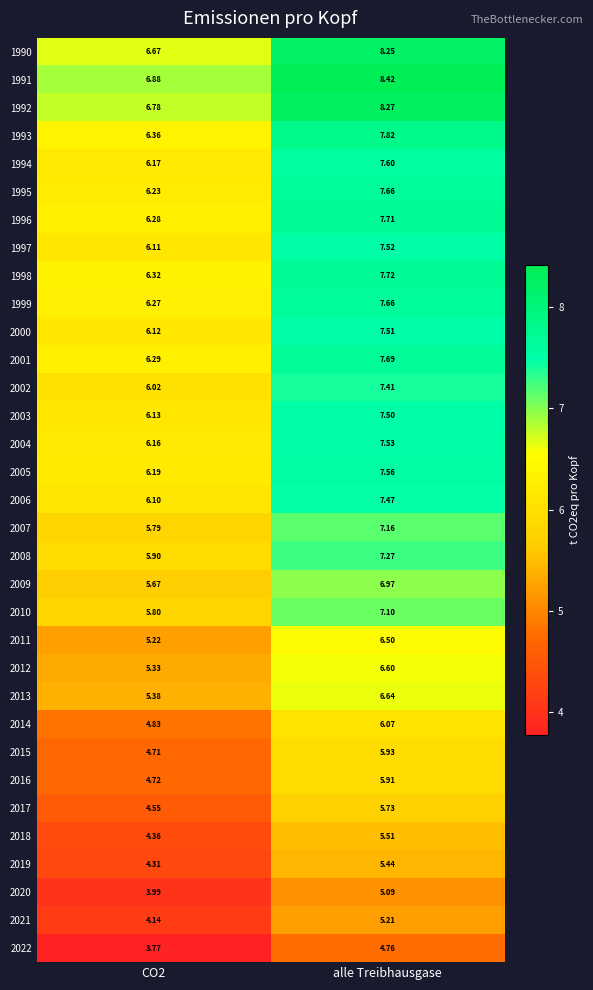

At which category is the sum across all series the highest?

alle Treibhausgase